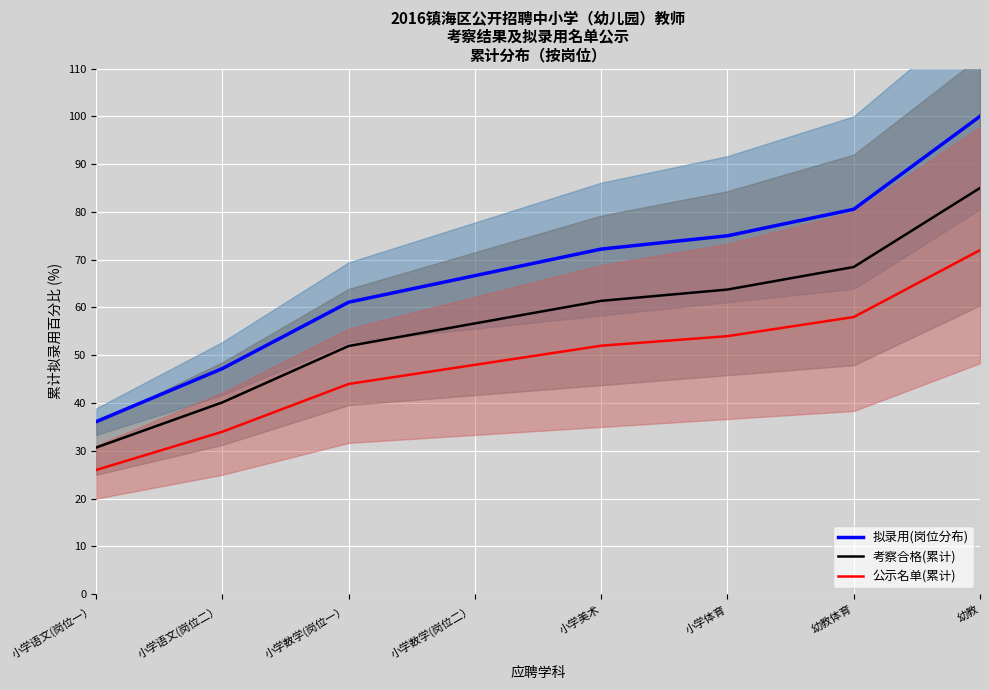

Reading right to left, extract all data points from this chart.

拟录用(岗位分布): 100.0	80.6	75.0	72.2	66.7	61.1	47.2	36.1
考察合格(累计): 85.0	68.5	63.8	61.4	56.7	51.9	40.1	30.7
公示名单(累计): 72.0	58.0	54.0	52.0	48.0	44.0	34.0	26.0